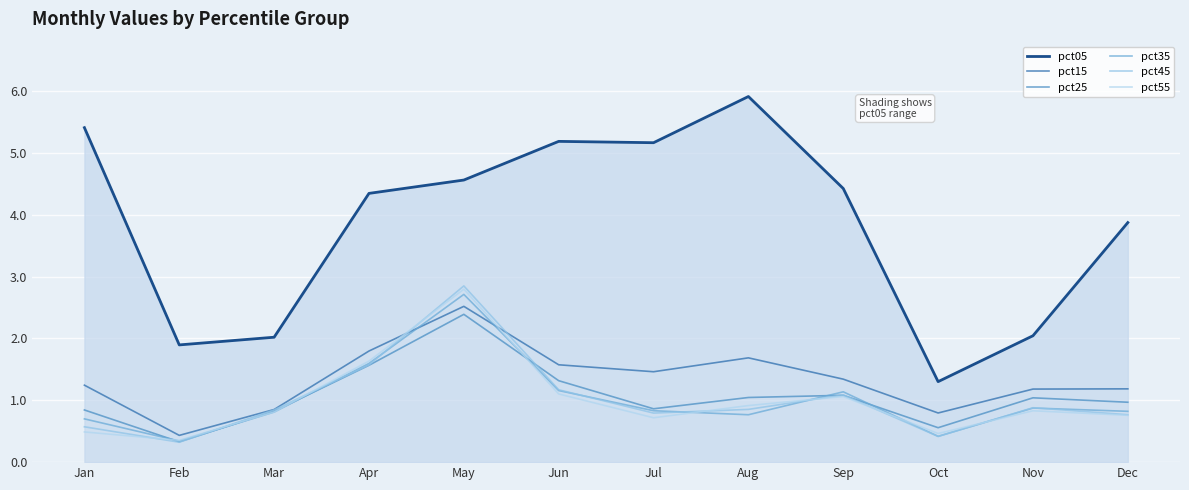

The pct55 series shows 0.6 at Aug. True or false?

False